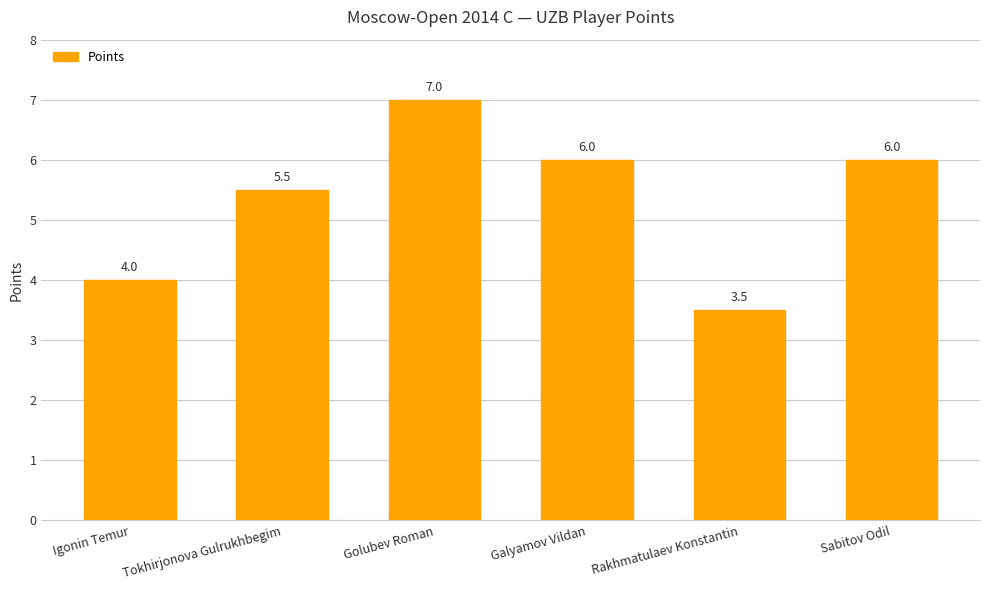

At which category does the chart reach its peak across all series?

Golubev Roman